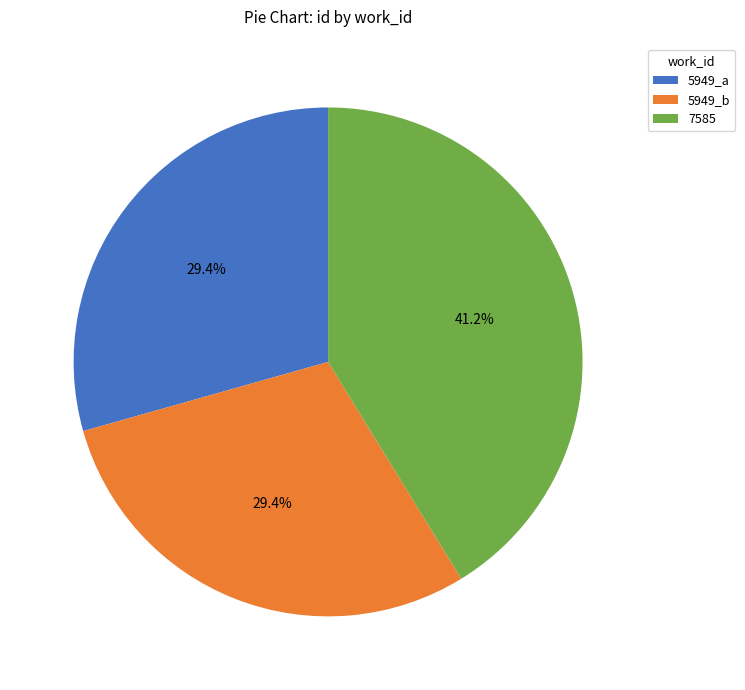

Which slice is the largest?

7585